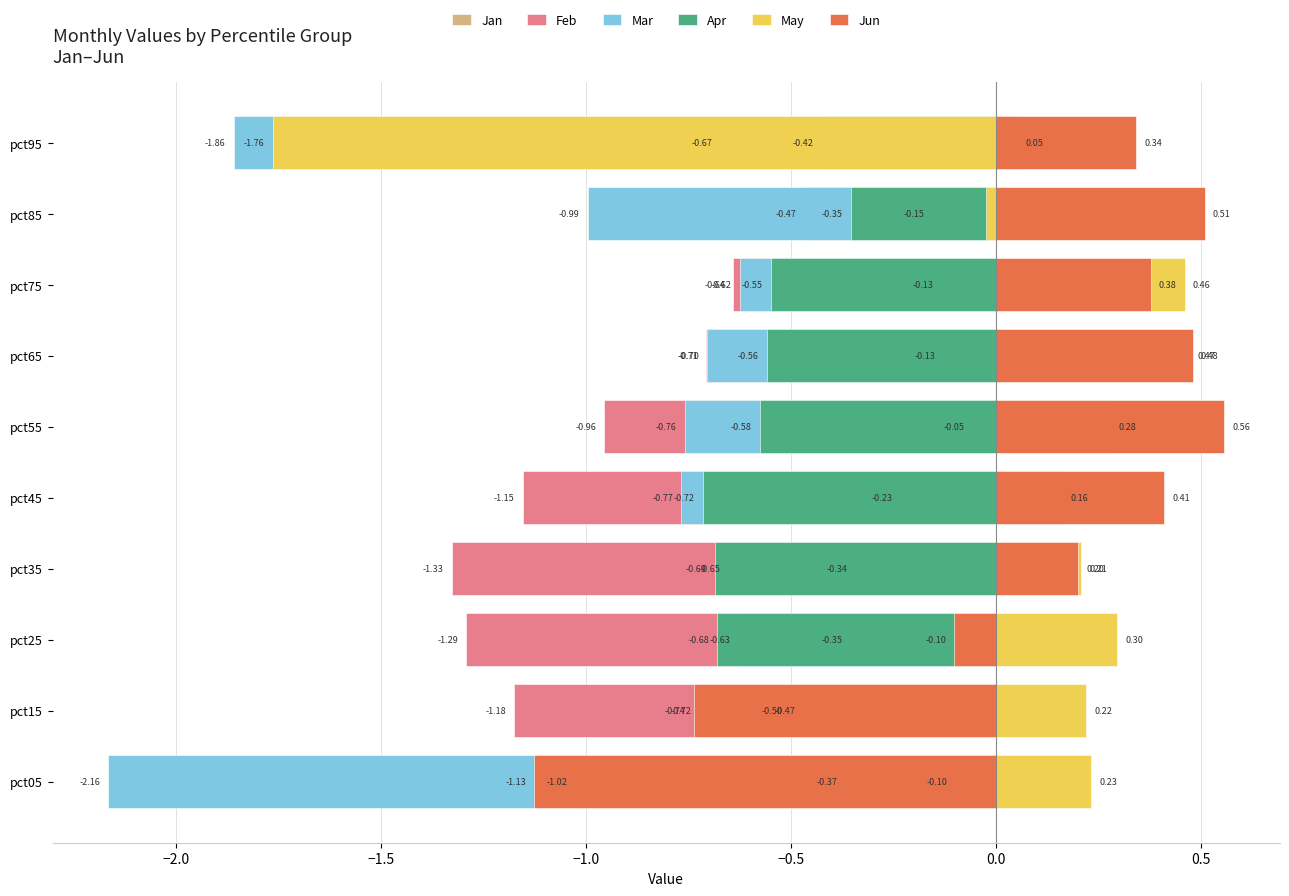

What is the average value of the May series?

0.2